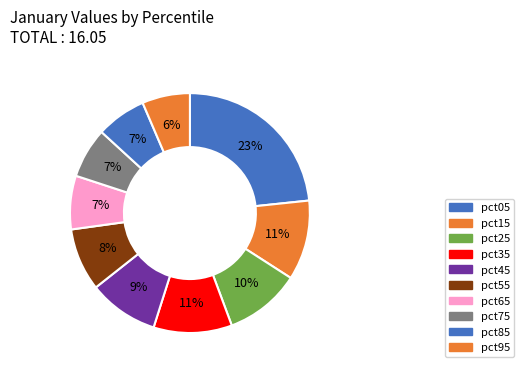

Is there a majority slice in this chart?

No